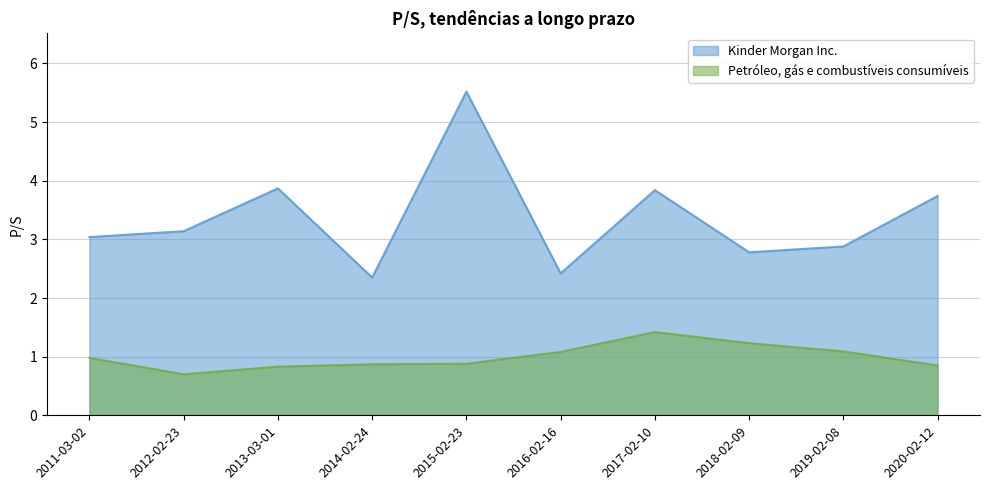

Between 2016-02-16 and 2019-02-08, which is larger?

2019-02-08